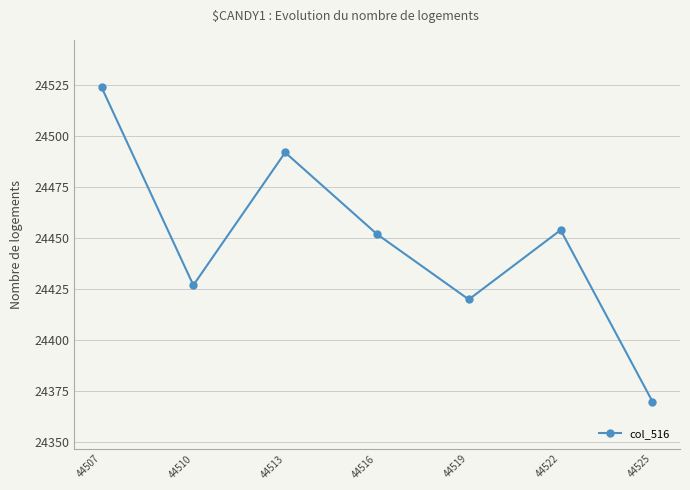

What is the average value?

24448